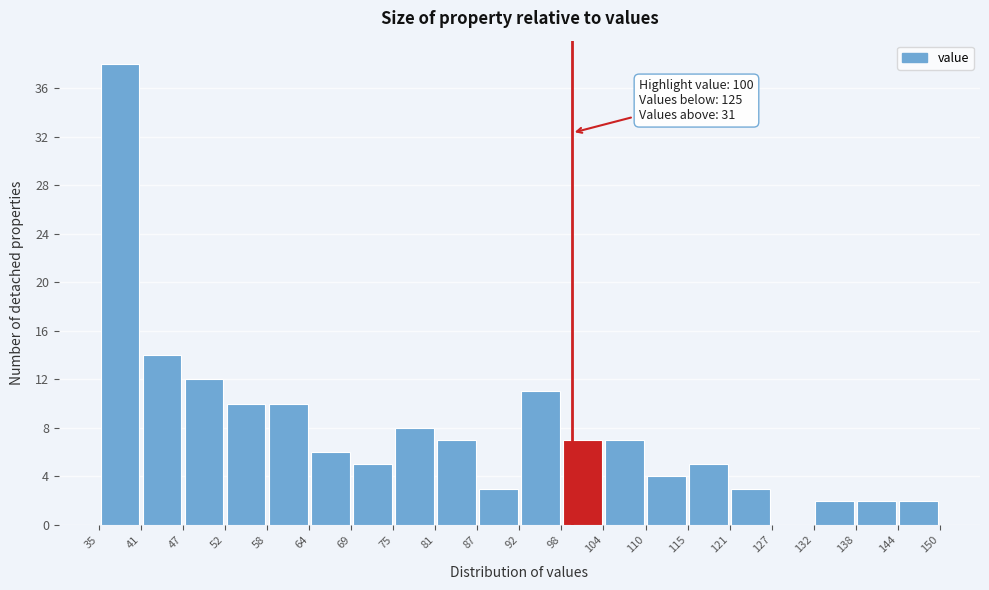

Which range on the x-axis has the tallest bar?

35 to 41